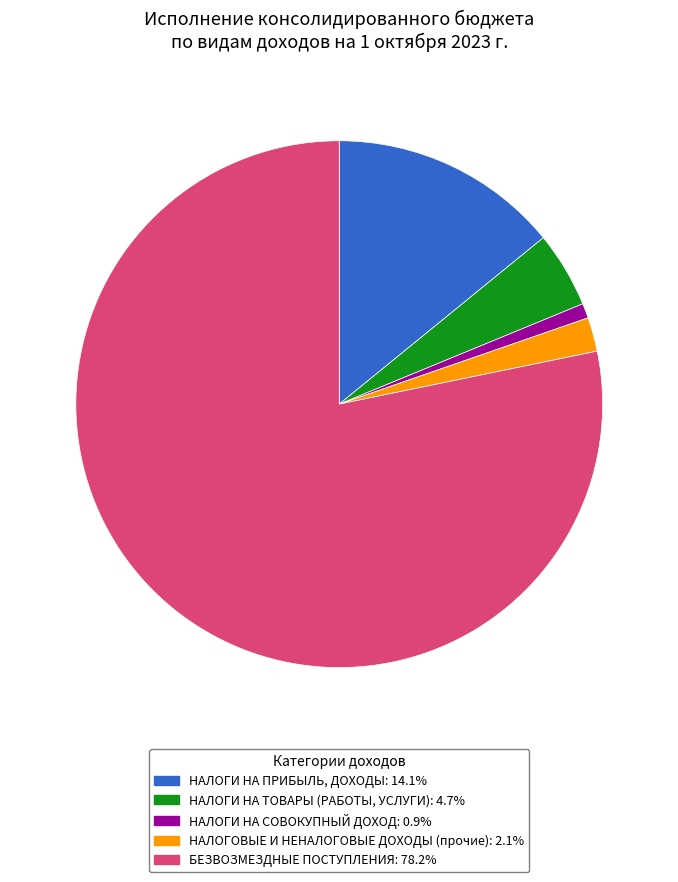

Do БЕЗВОЗМЕЗДНЫЕ ПОСТУПЛЕНИЯ and НАЛОГИ НА ТОВАРЫ (РАБОТЫ, УСЛУГИ) together represent more than half of the pie?

Yes